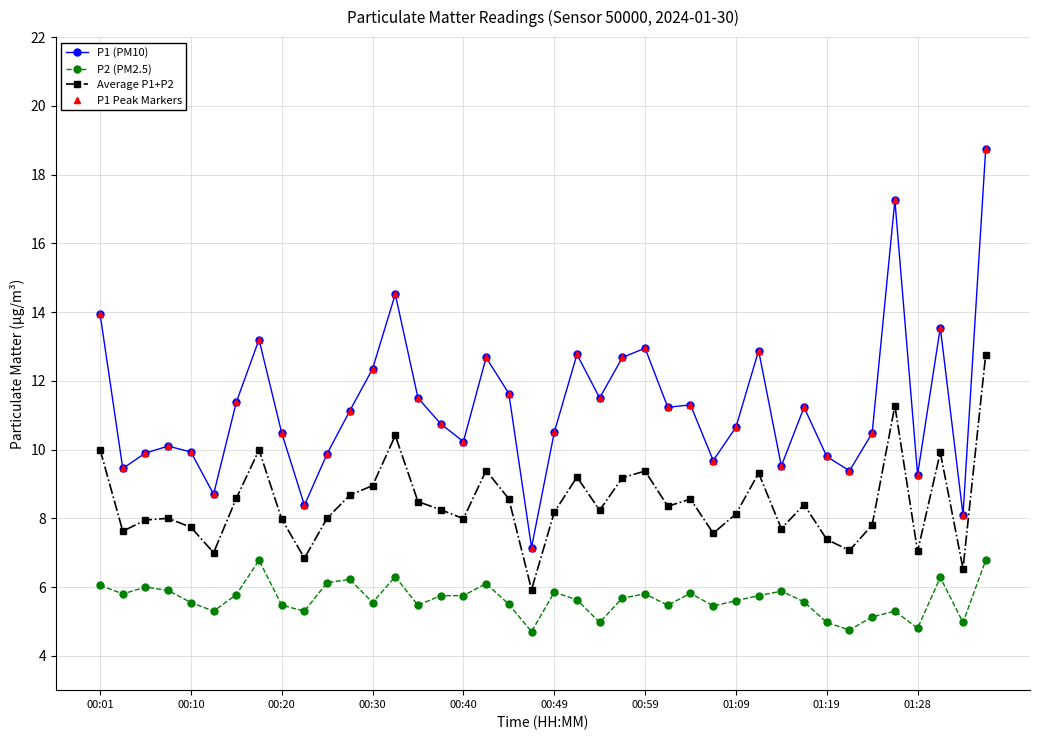

How many interior local valleys does the P1 Peak Markers series have?

12